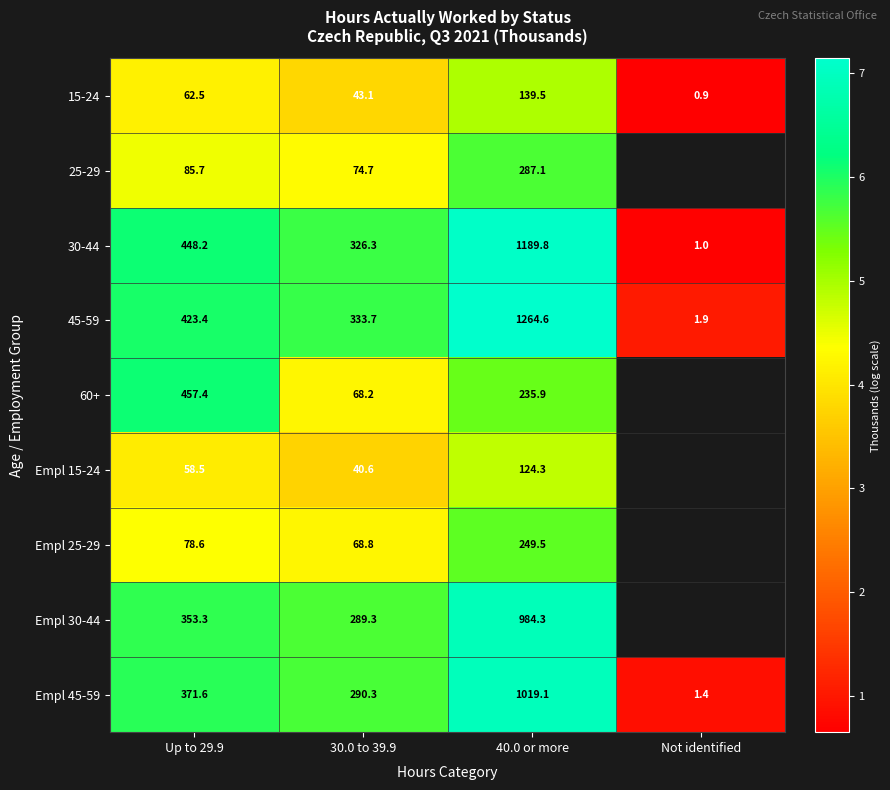

Is the value of 30-44 at Not identified greater than the value of 25-29 at 40.0 or more?

No